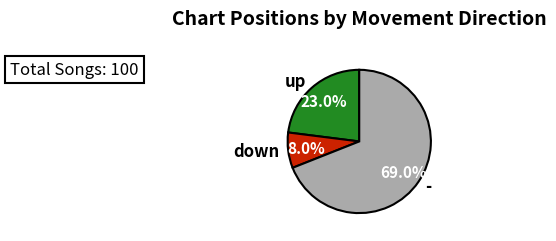

To the nearest percent, what is the difference between the - and down slice percentages?

61%